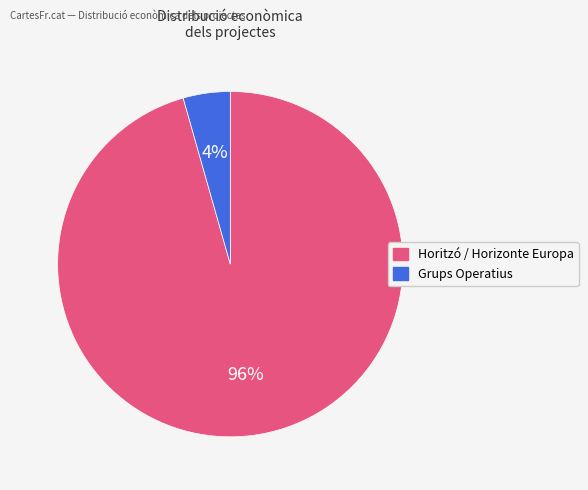

Is there a majority slice in this chart?

Yes